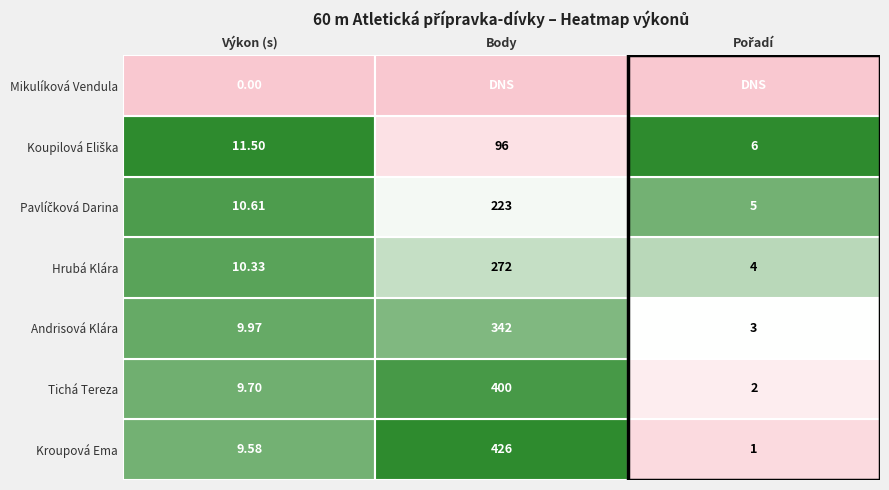

Is it true that Andrisová Klára equals 5.8 at 0?

False